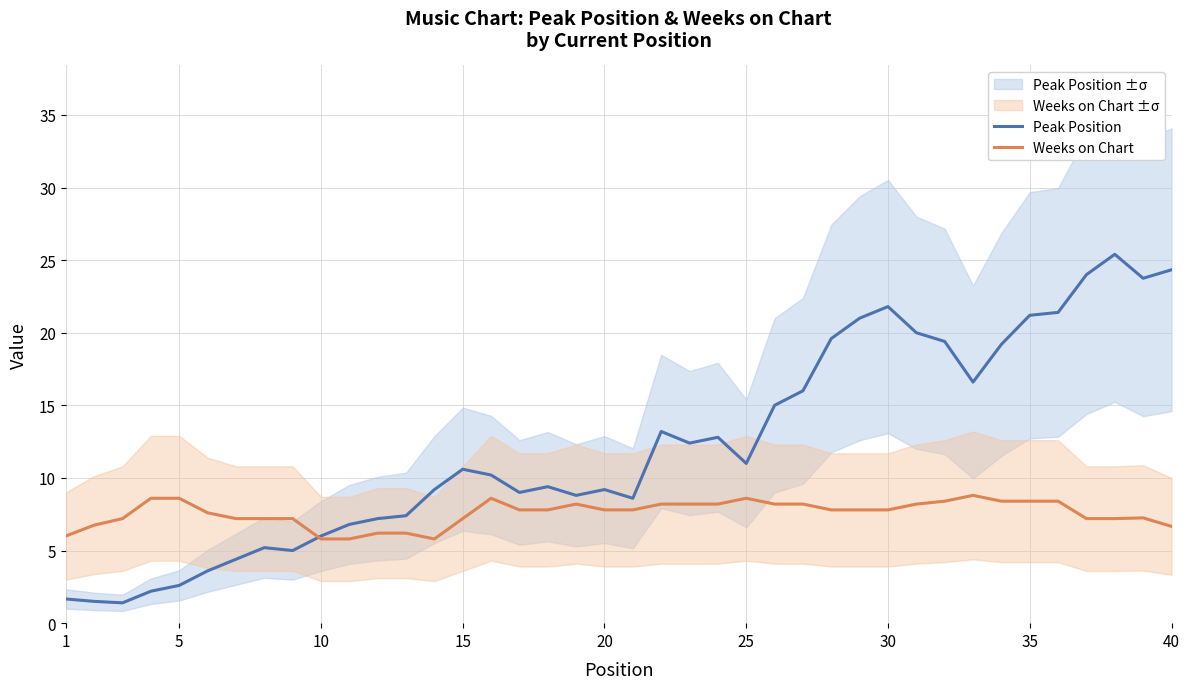

At which label does Peak Position first exceed 10?

15